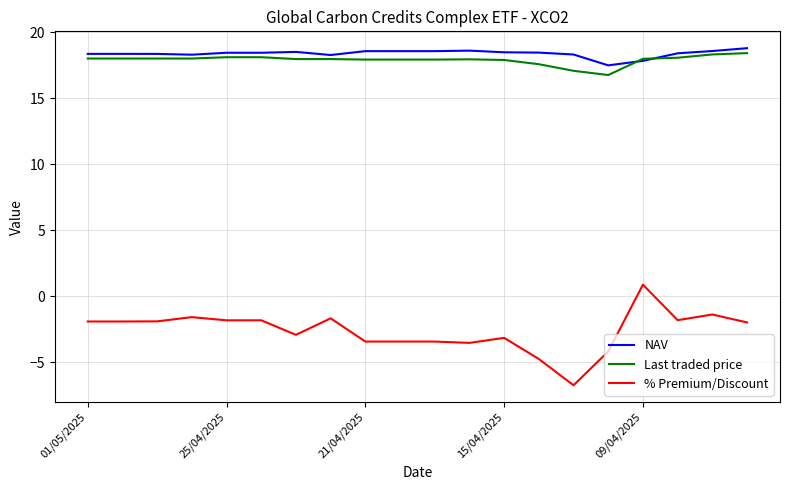

What is the lowest value of the NAV series?

17.5